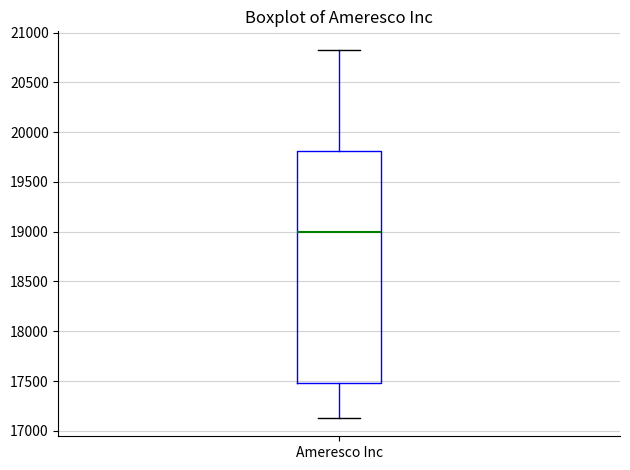

Read this box plot against the y-axis: the position of the median line, the range covered by the box, and the ends of both whiskers. The values are not printed on the chart, so give them approximately, as read against the axis.

median 19000, box 17500 to 19800, whiskers 17150 to 20850